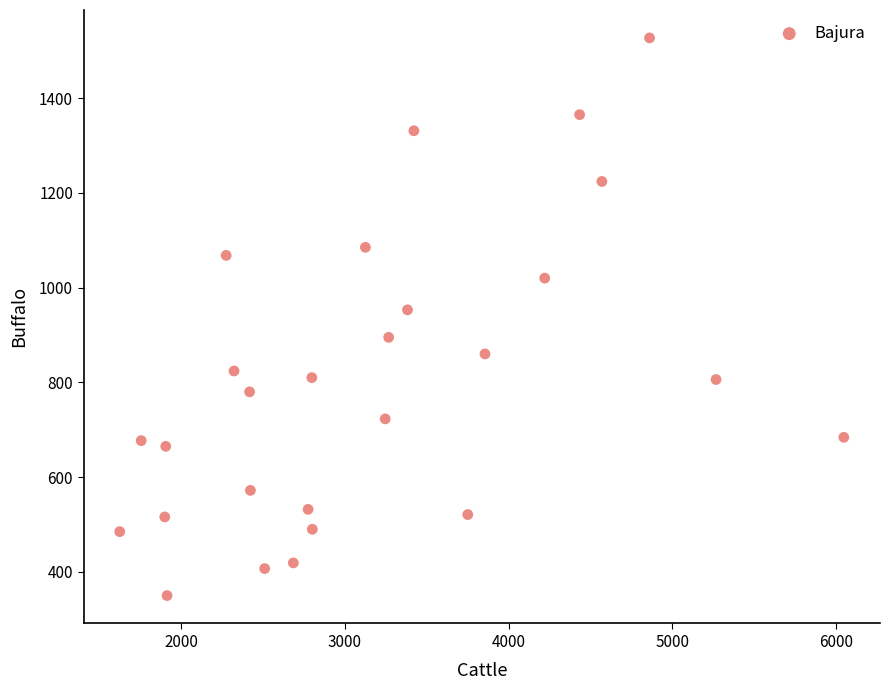

What Y value in the scatter plot is closest to 938?

953